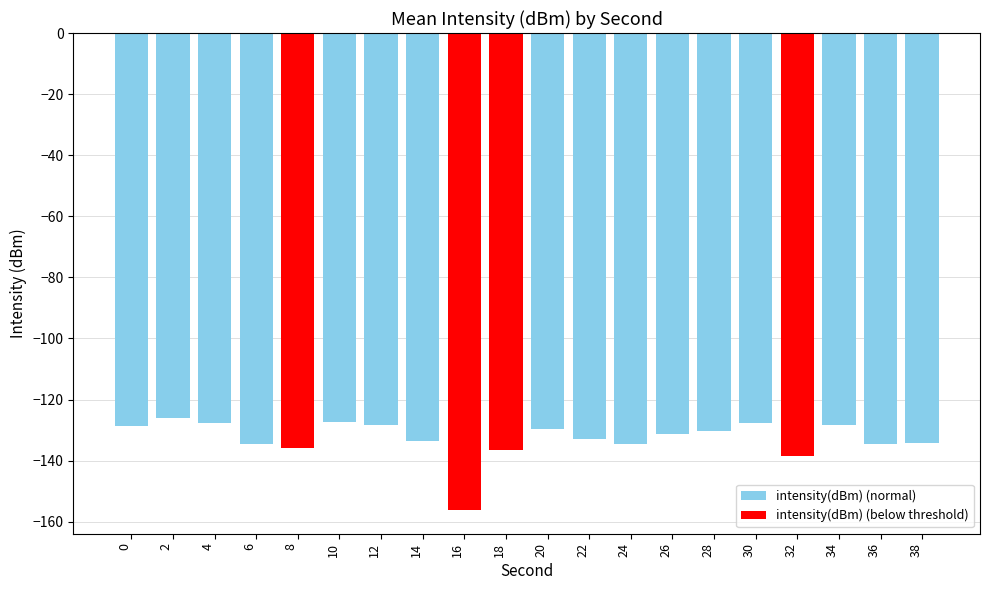

Are the bars grouped side by side (vs. stacked)?

No